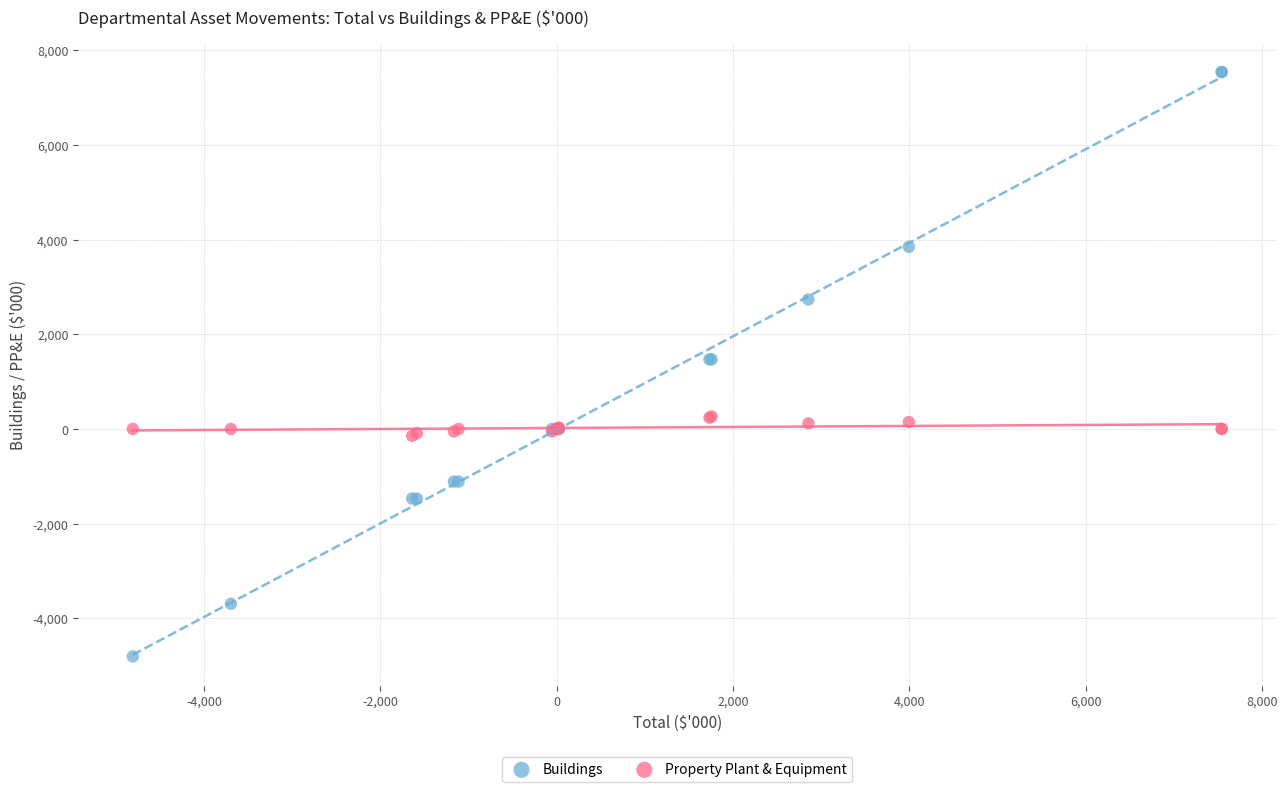

Which series reaches the maximum Y coordinate?

Buildings